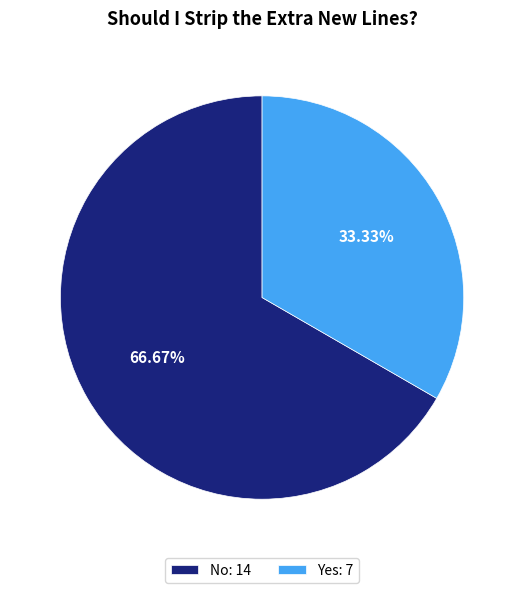

What percentage is the Yes slice, to the nearest percent?

33%